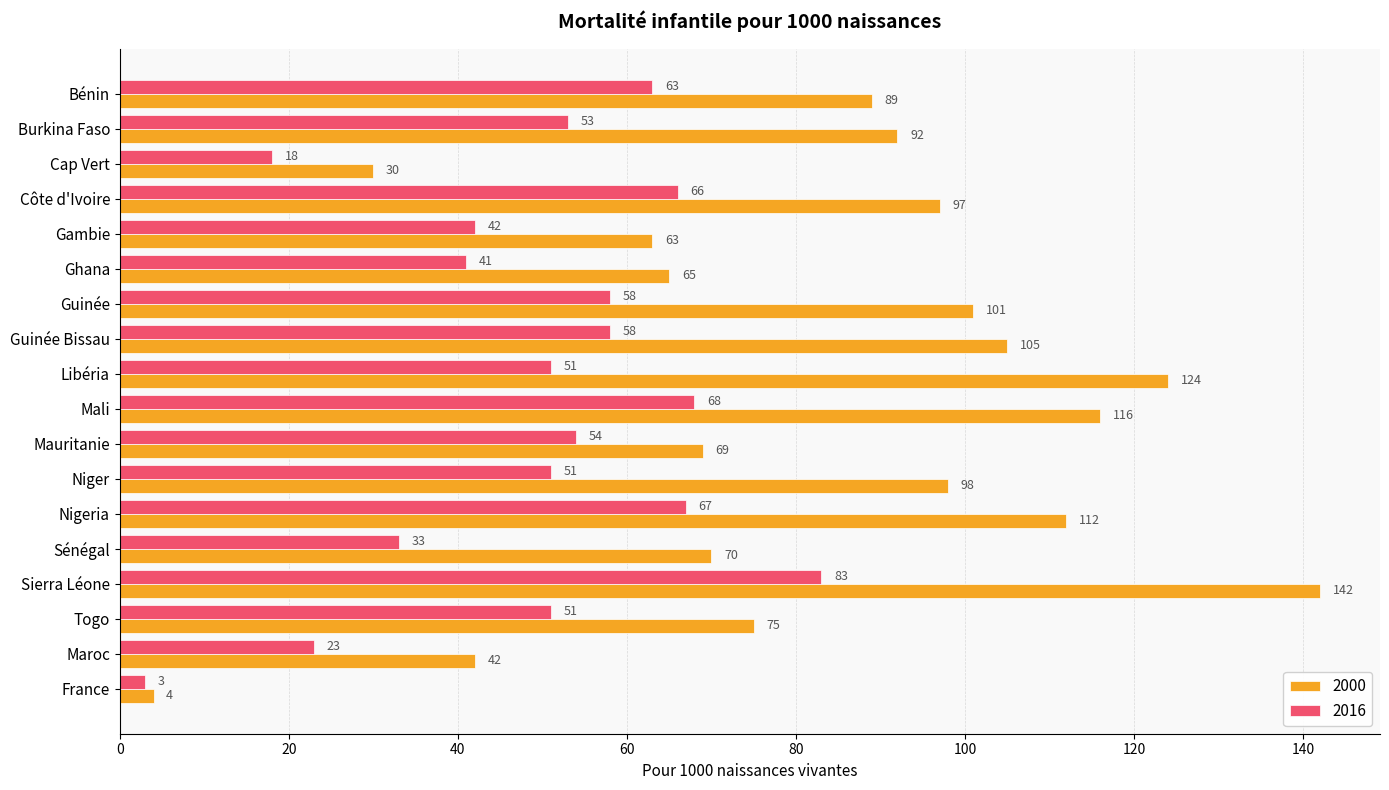

Which category has the highest value in the 2000 series?

Sierra Léone